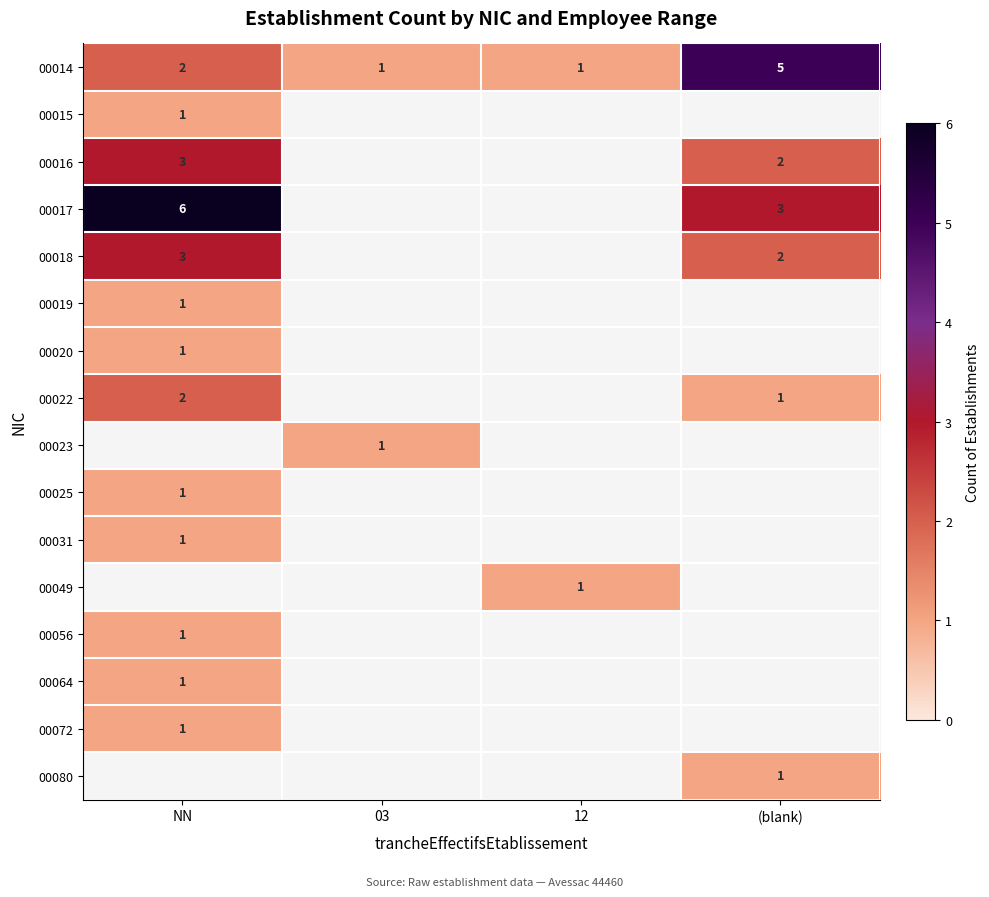

What is the minimum value shown in the chart?

1.0